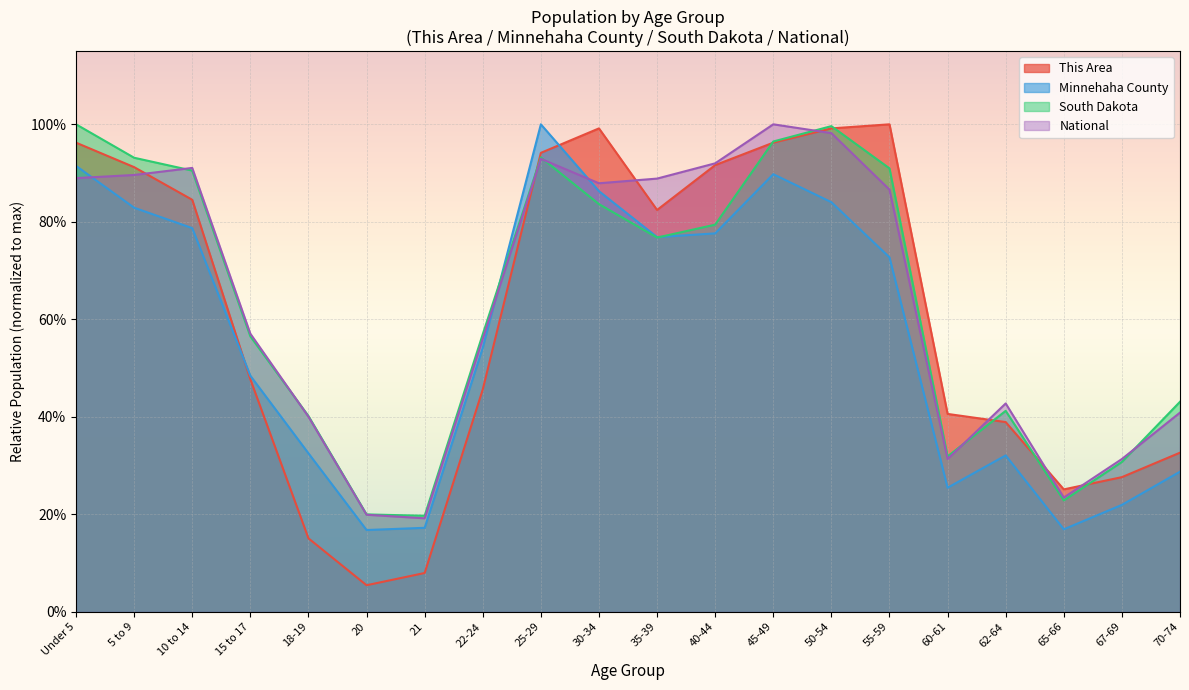

What are all the series names shown in the legend?

This Area, Minnehaha County, South Dakota, National